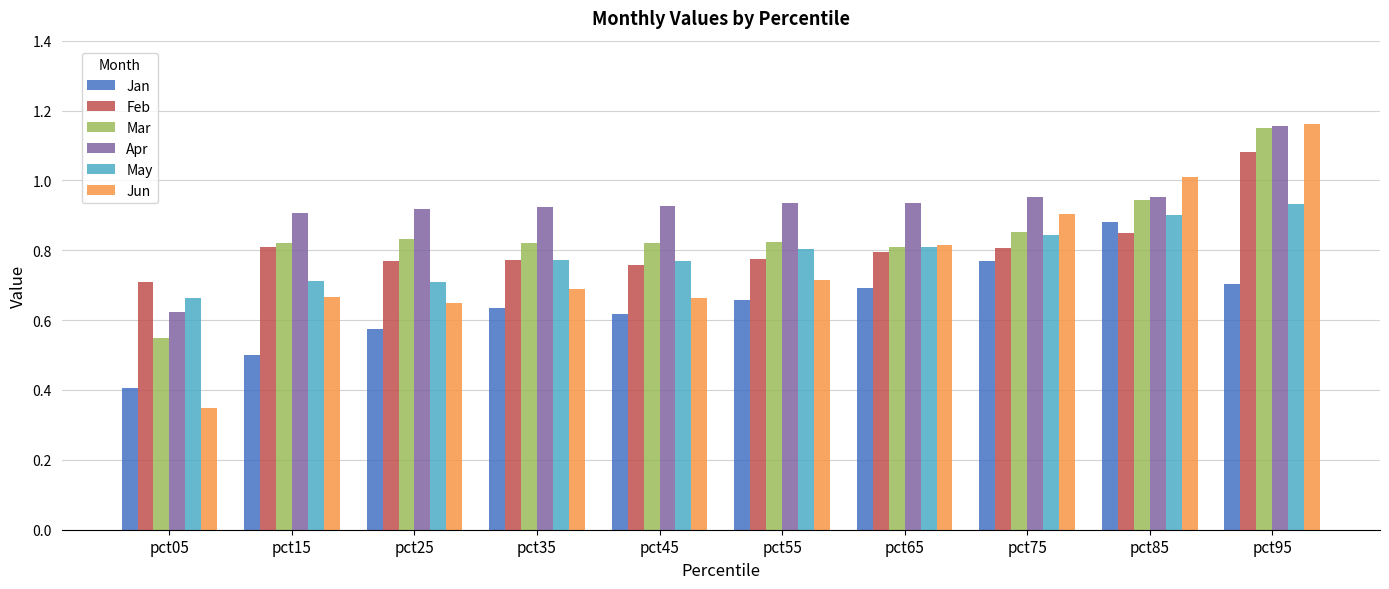

The value of Jun at pct65 is 0.5. True or false?

False